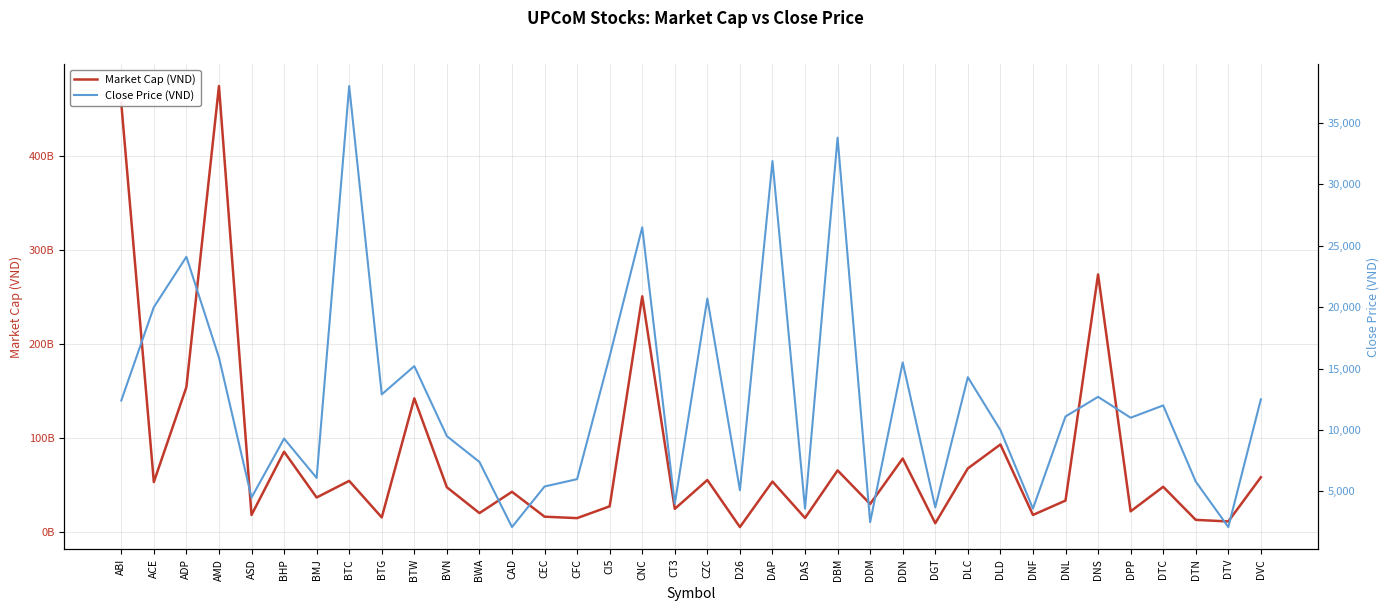

What position from the right is BWA?

25